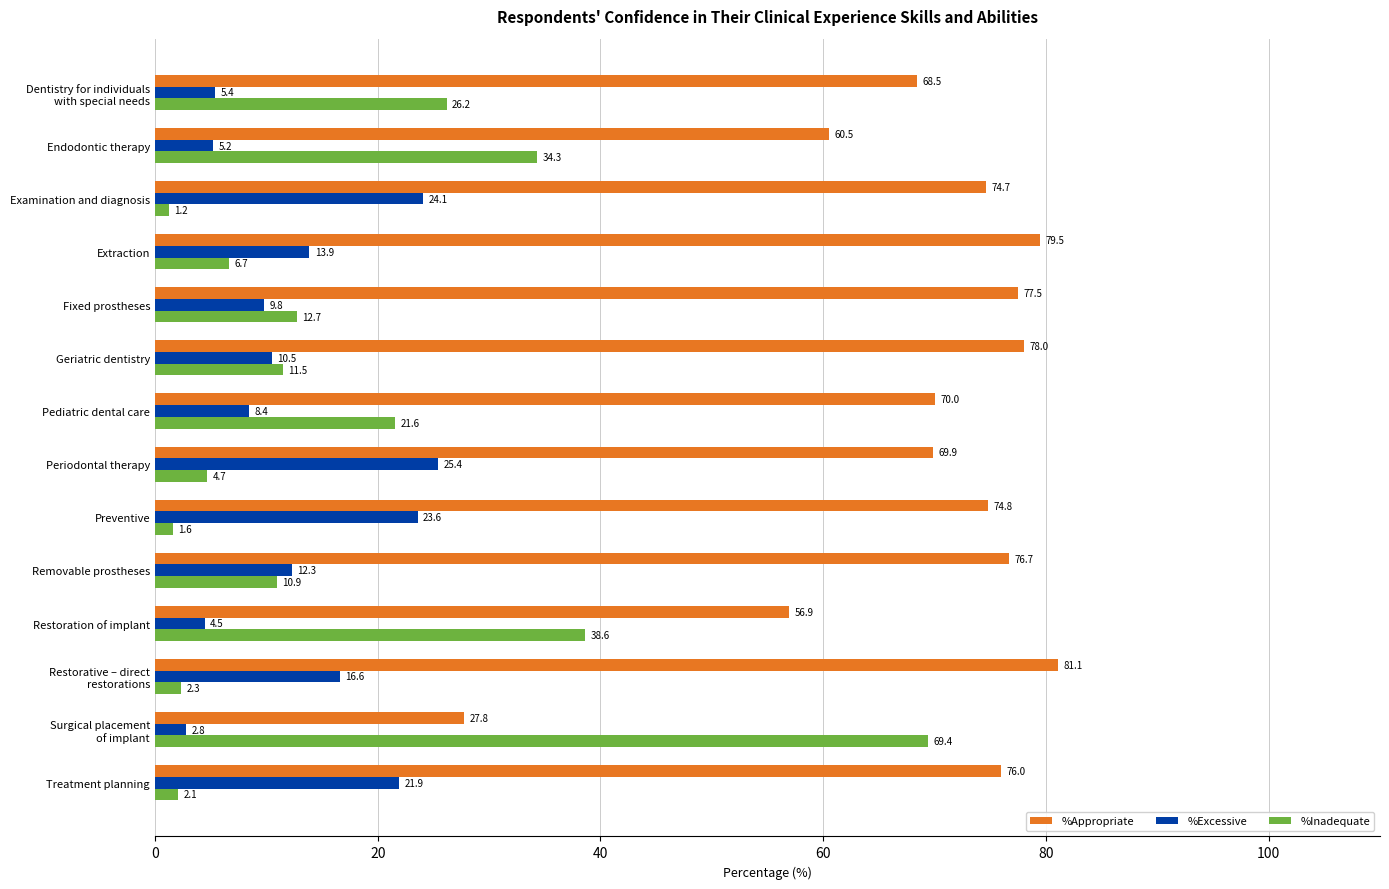

Between Geriatric dentistry and Restoration of implant, which series saw the biggest shift?

%Inadequate